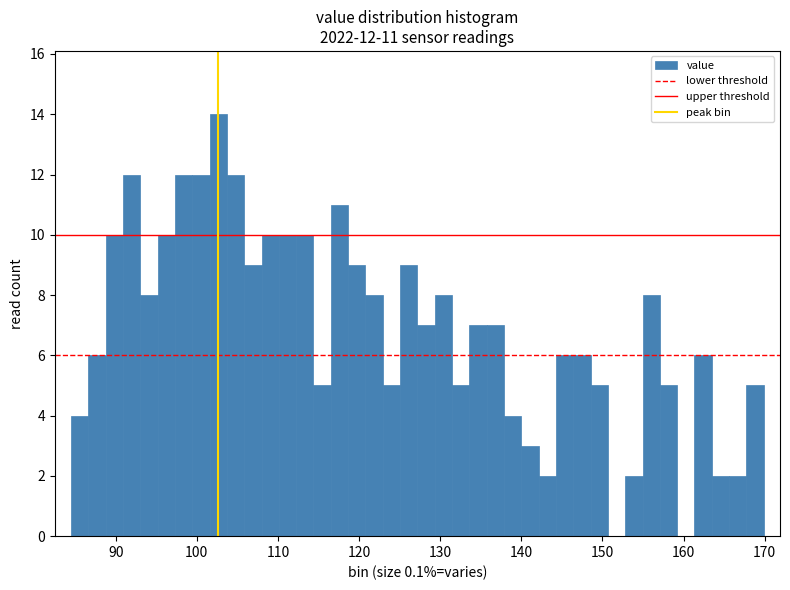

Around what value on the x-axis is the tallest bar? Give the approximate position of its centre, as read against the axis.

103